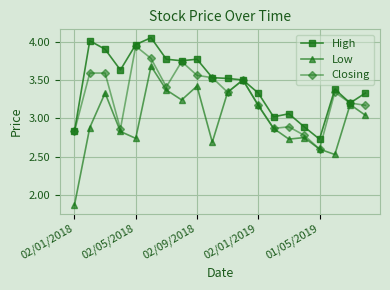

List the series in order of their overall mean, lowest first.

Low, Closing, High